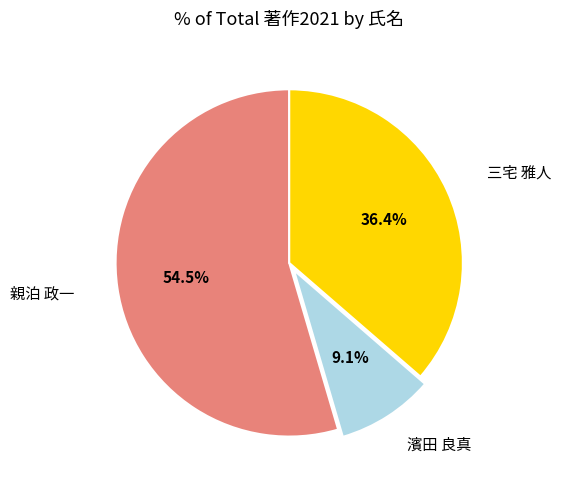

To the nearest percent, what is the difference between the largest and smallest slice percentages?

45%